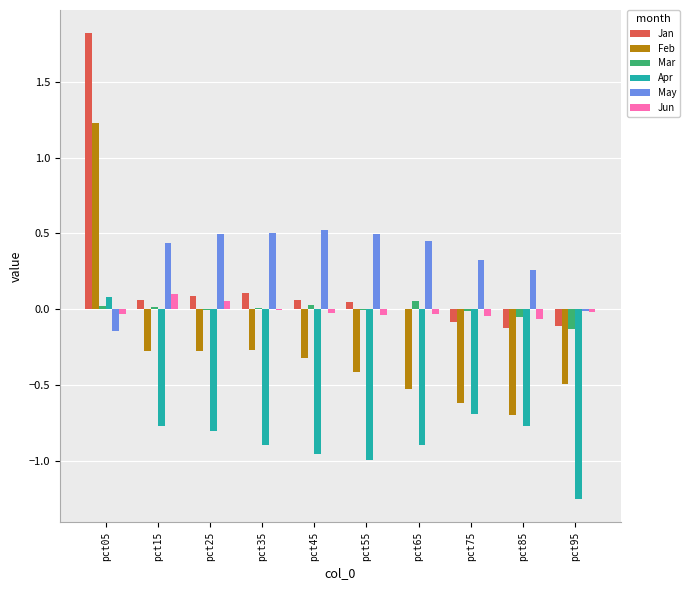

What is the maximum value shown in the chart?

1.8